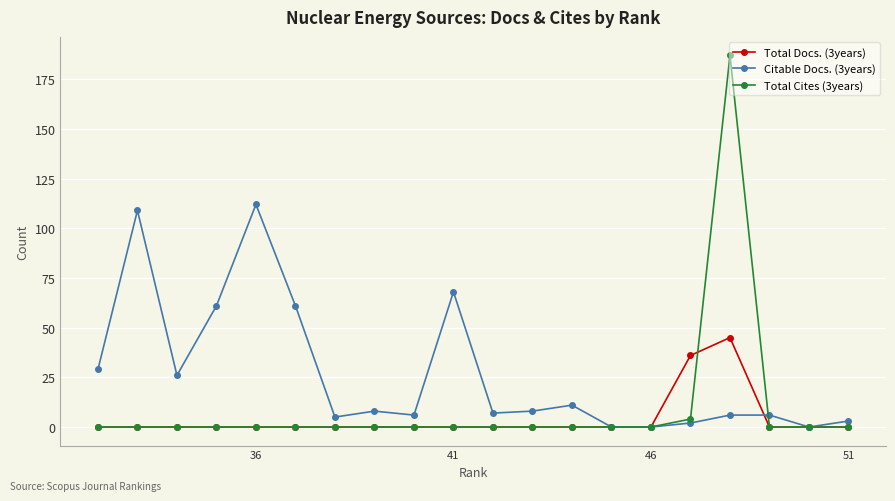

Is this an area chart (filled region under the line)?

No